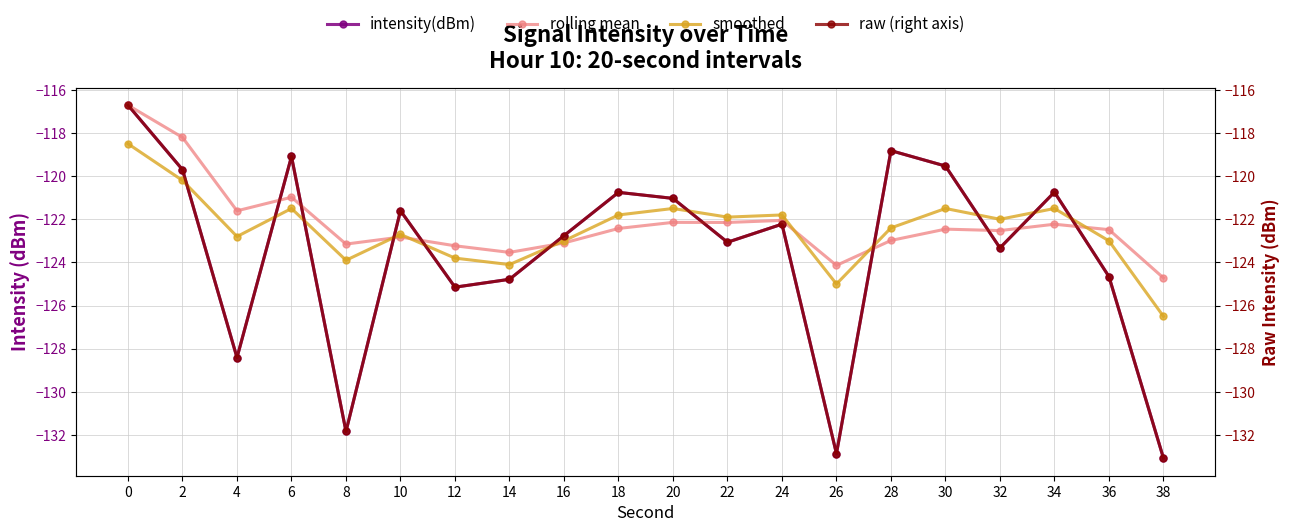

What is the difference between the maximum and minimum values in the raw (right axis) series?

16.4